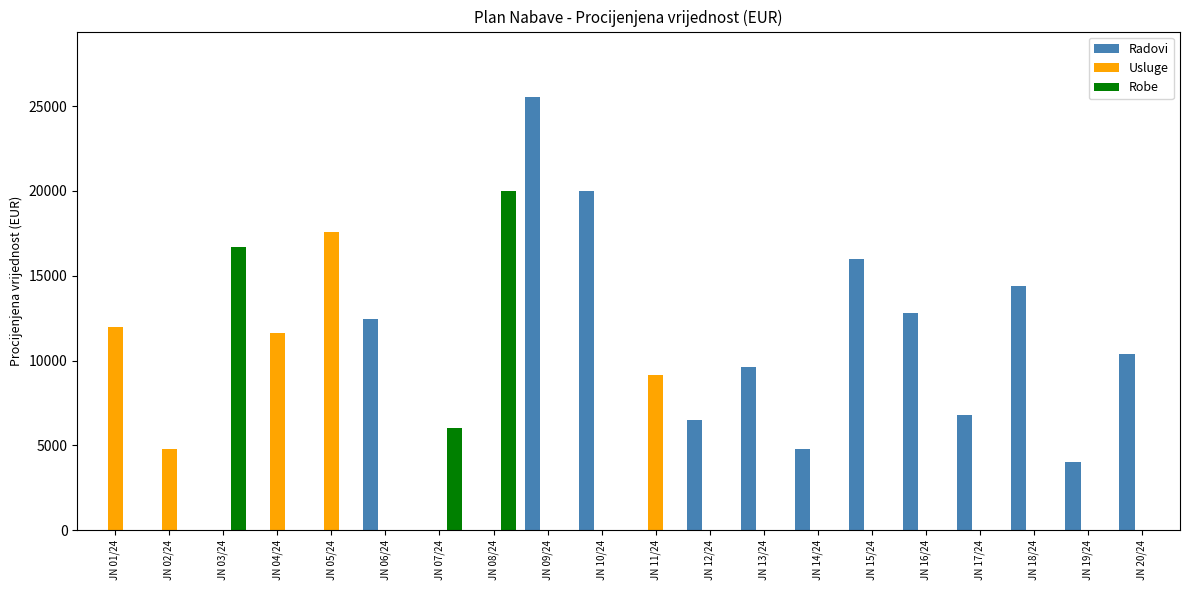

True or false: Robe has a value of -7118.6 at JN 02/24.

False